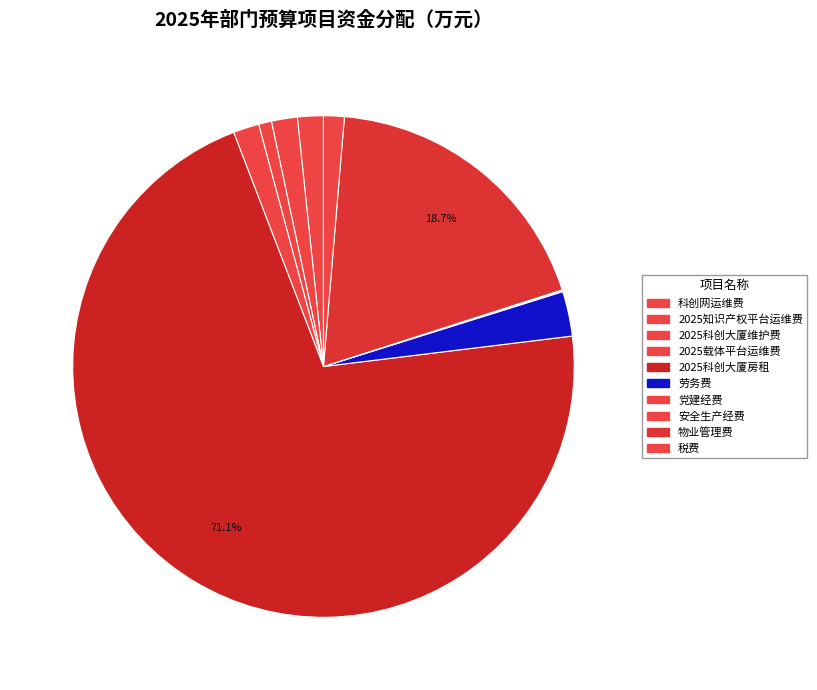

Which category has the biggest portion of the pie?

2025科创大厦房租